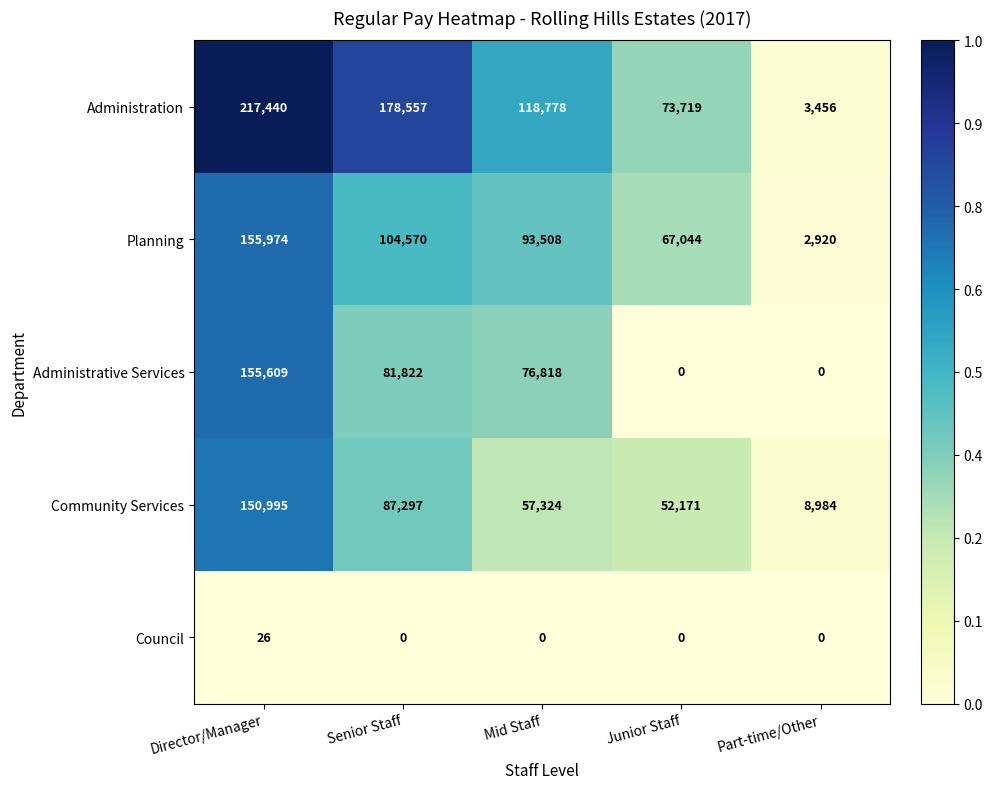

Reading left to right, transcribe all the data shown in this chart.

Administration: 217440	178557	118778	73719	3456
Planning: 155974	104570	93508	67044	2920
Administrative Services: 155609	81822	76818	0	0
Community Services: 150995	87297	57324	52171	8984
Council: 26	0	0	0	0